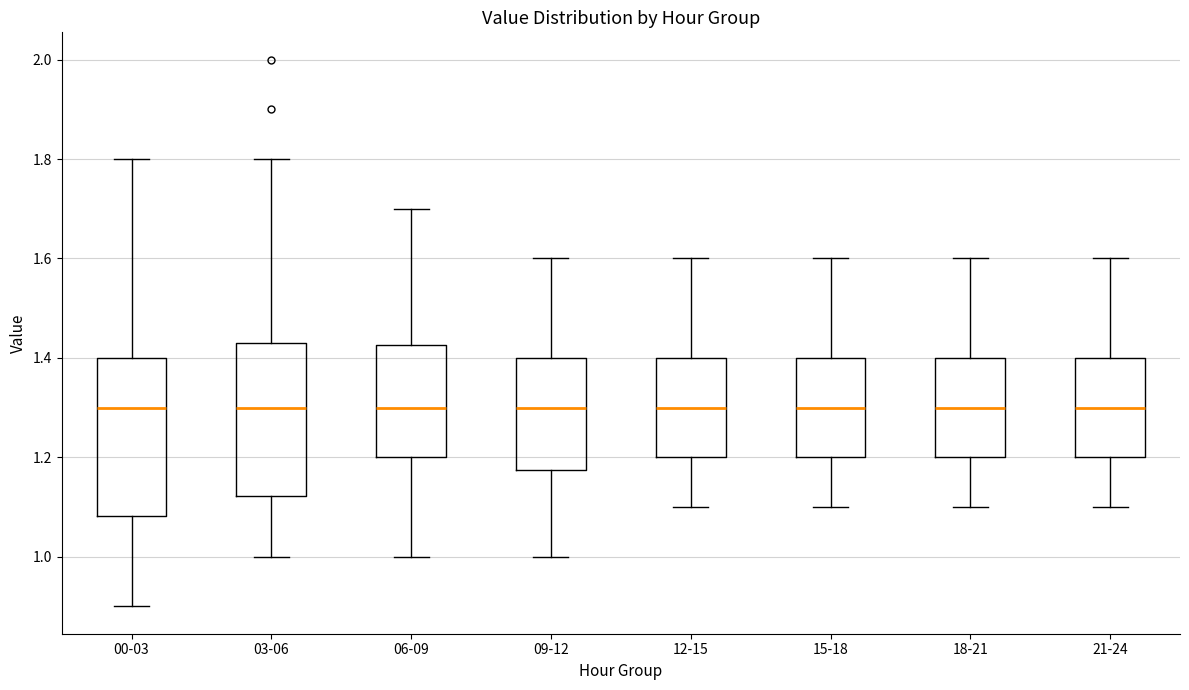

Reading left to right, transcribe this box plot: for each box, give where its median line is, the range the box spans, and where its two whiskers end, as read against the y-axis. The values are not printed on the chart, so give them approximately, as read against the axis.

00-03: median 1.30, box 1.08 to 1.40, whiskers 0.90 to 1.80
03-06: median 1.30, box 1.12 to 1.44, whiskers 1.00 to 1.80
06-09: median 1.30, box 1.20 to 1.42, whiskers 1.00 to 1.70
09-12: median 1.30, box 1.18 to 1.40, whiskers 1.00 to 1.60
12-15: median 1.30, box 1.20 to 1.40, whiskers 1.10 to 1.60
15-18: median 1.30, box 1.20 to 1.40, whiskers 1.10 to 1.60
18-21: median 1.30, box 1.20 to 1.40, whiskers 1.10 to 1.60
21-24: median 1.30, box 1.20 to 1.40, whiskers 1.10 to 1.60